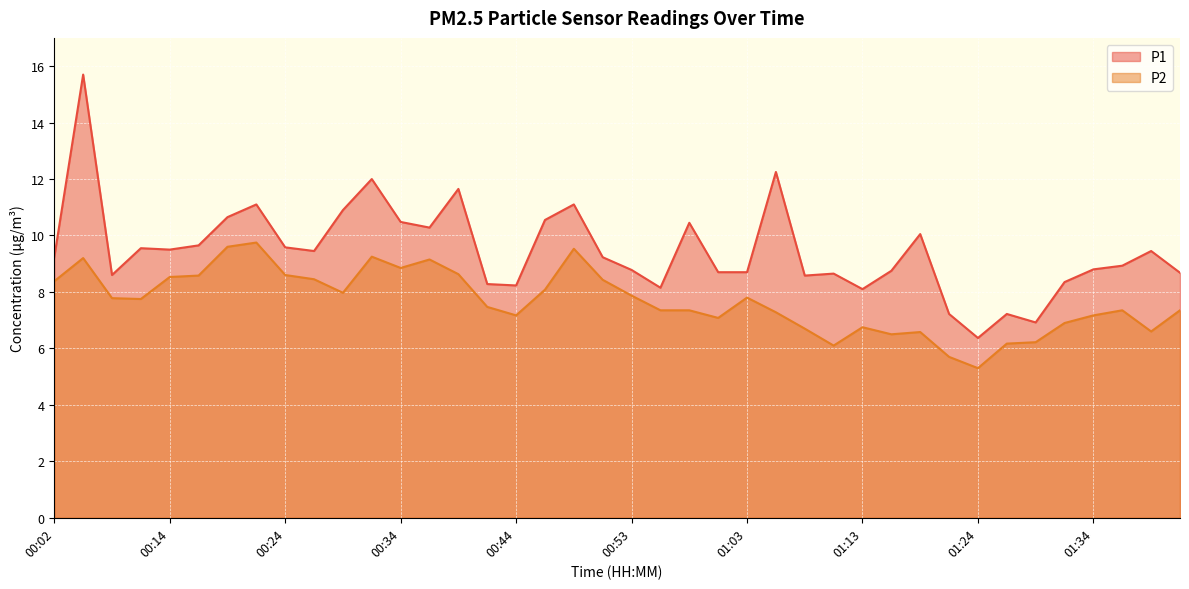

How many categories are shown in the chart?

40